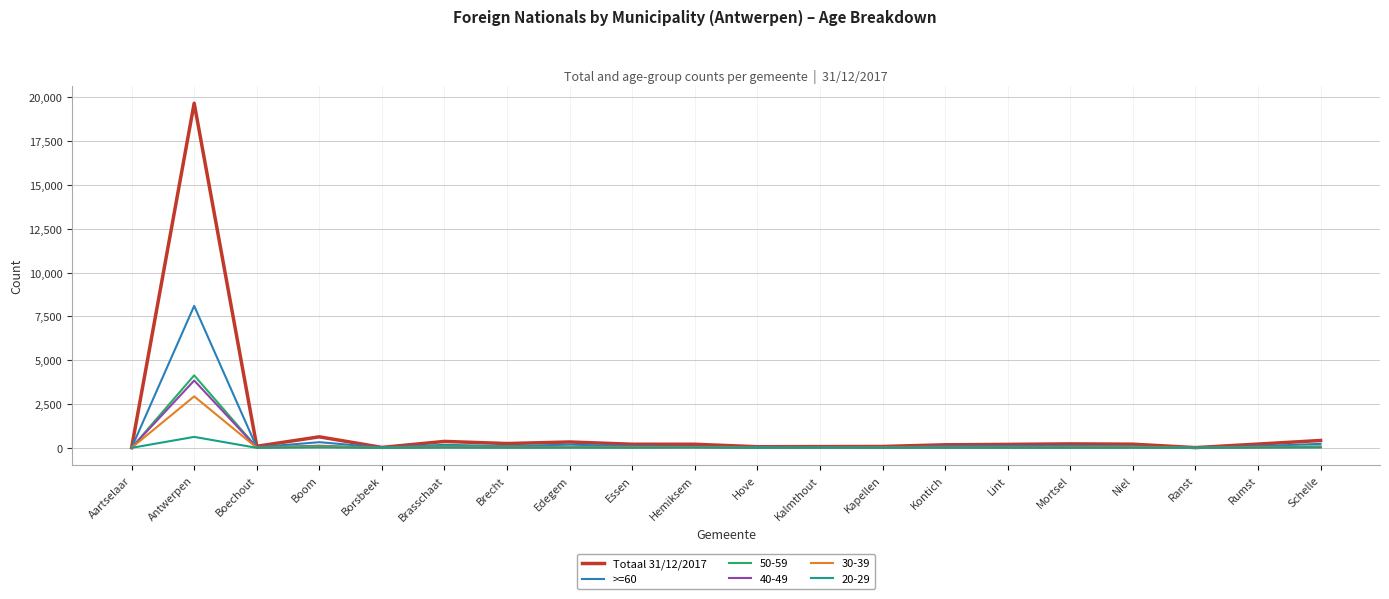

Which series has the widest spread of values?

Totaal 31/12/2017